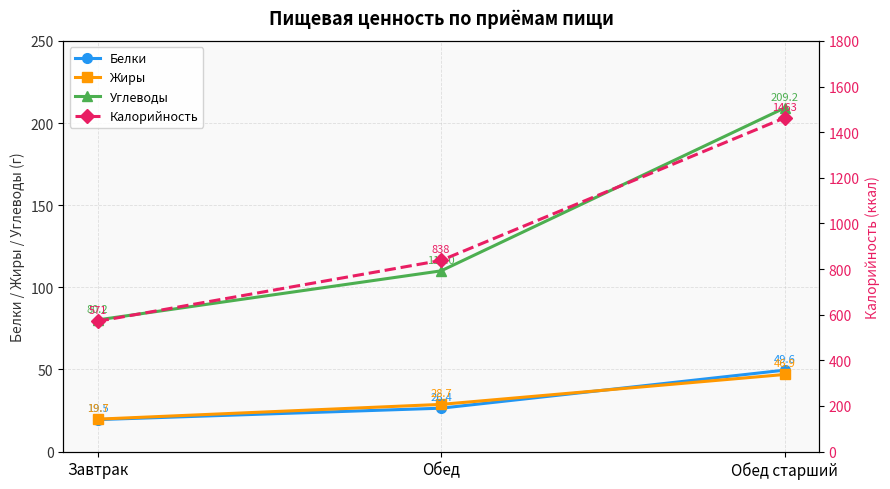

What is the difference between the second highest and minimum values in the Углеводы series?

29.9